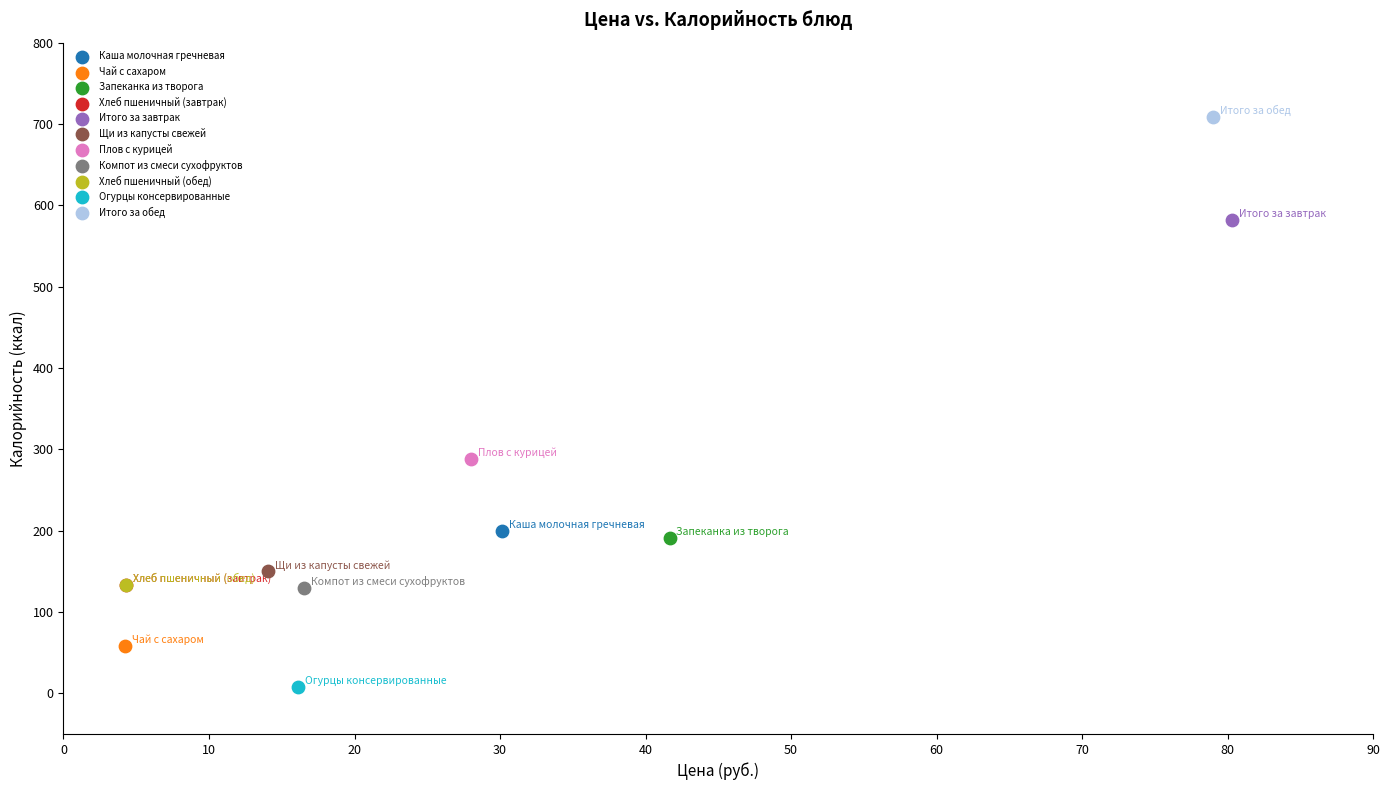

Which series reaches the minimum Y coordinate?

Огурцы консервированные